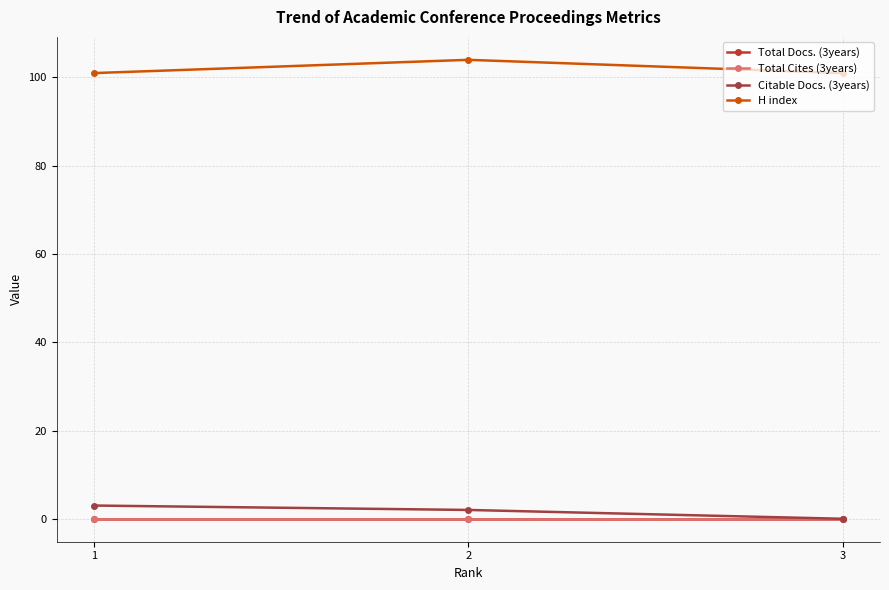

Is this an area chart (filled region under the line)?

No